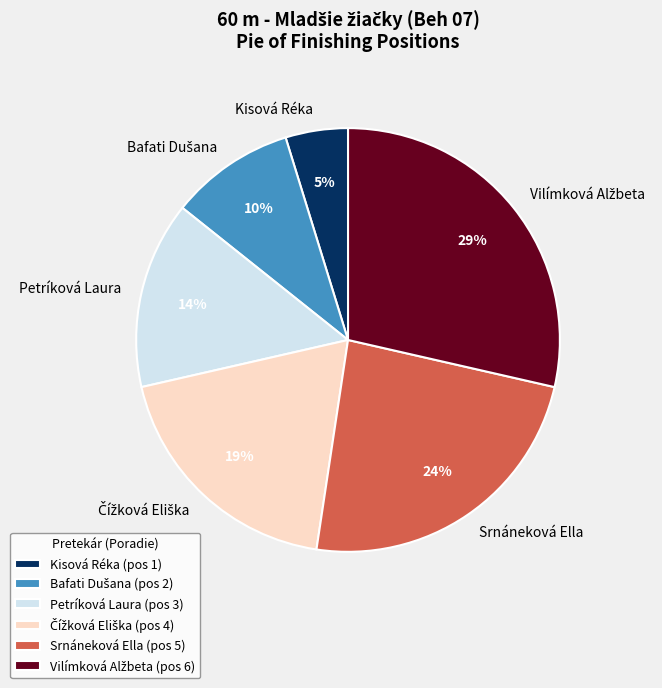

What percentage is the Srnáneková Ella slice, to the nearest percent?

24%